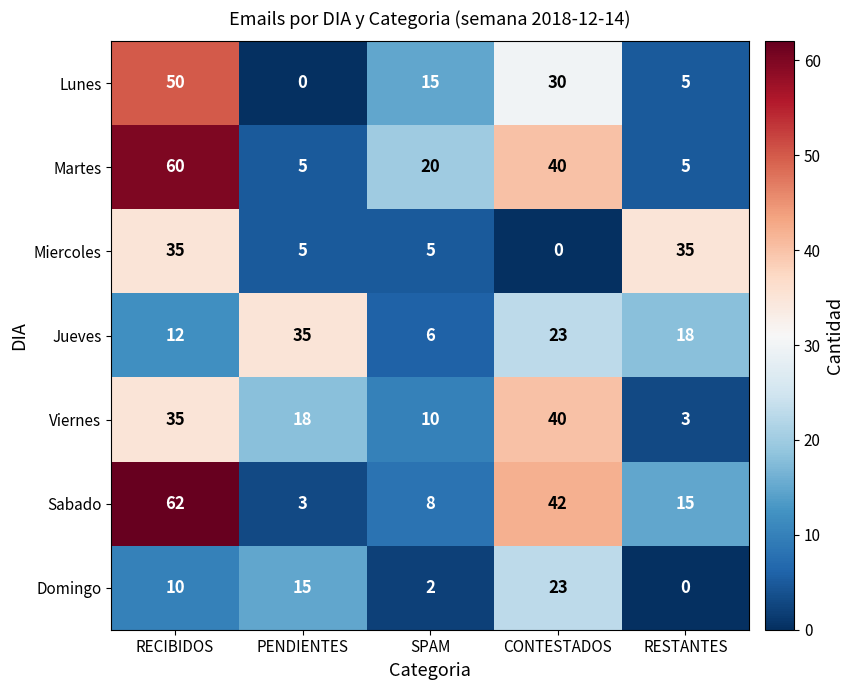

Count the number of categories in the chart.

5